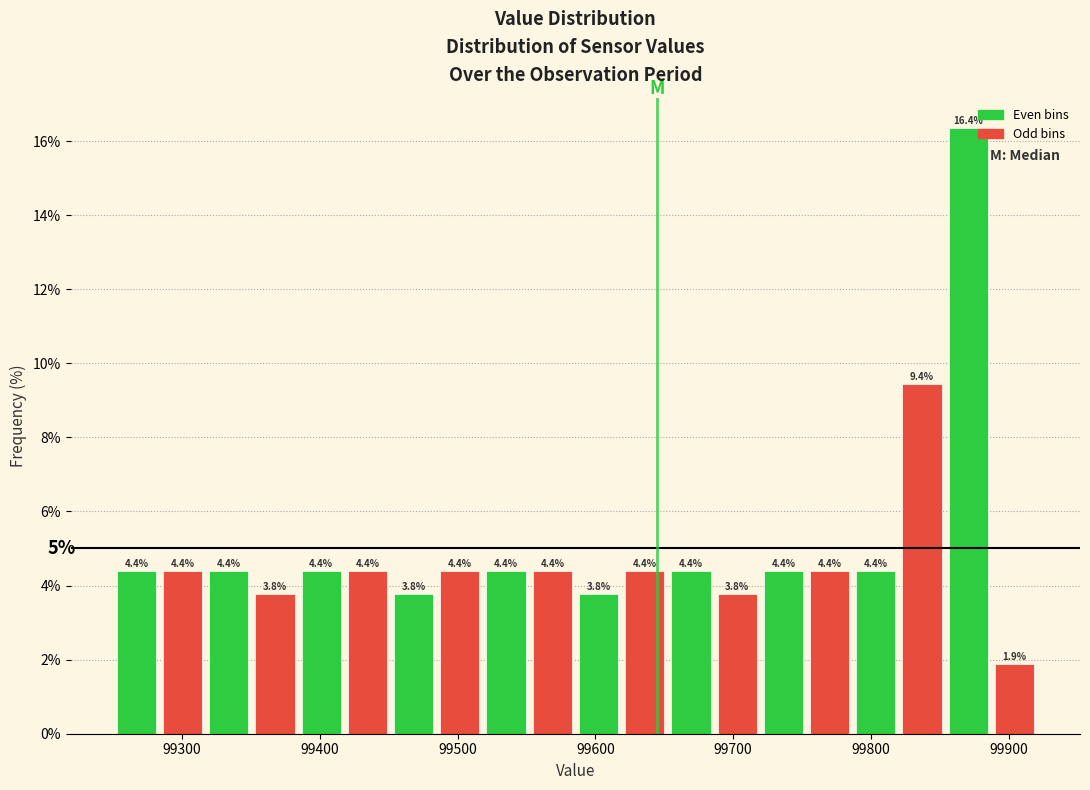

Around what value on the x-axis is the tallest bar? Give the approximate position of its centre, as read against the axis.

99870